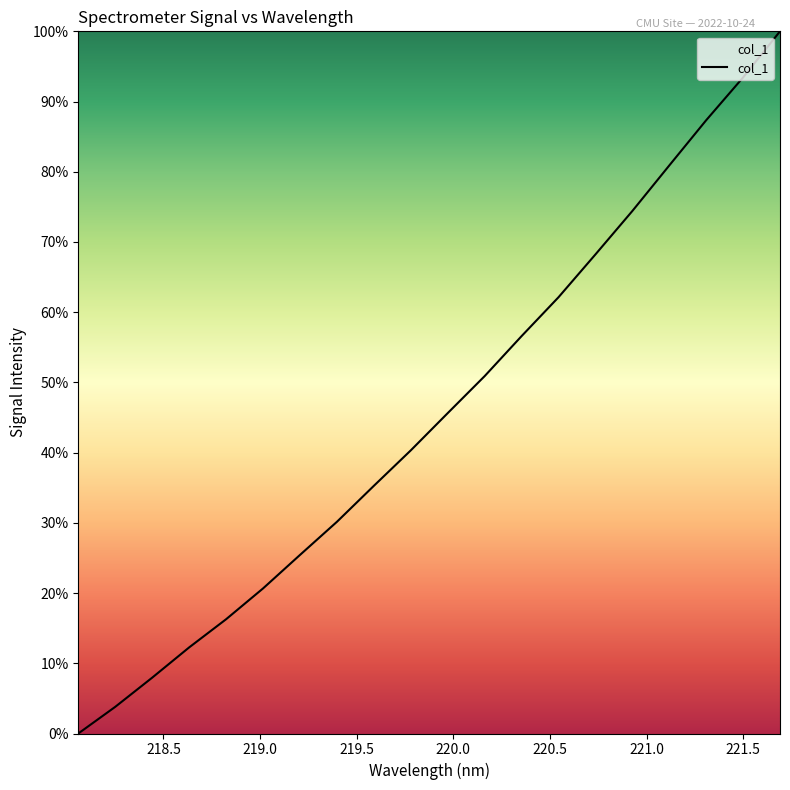

What is the difference between the maximum and minimum values?

100.0